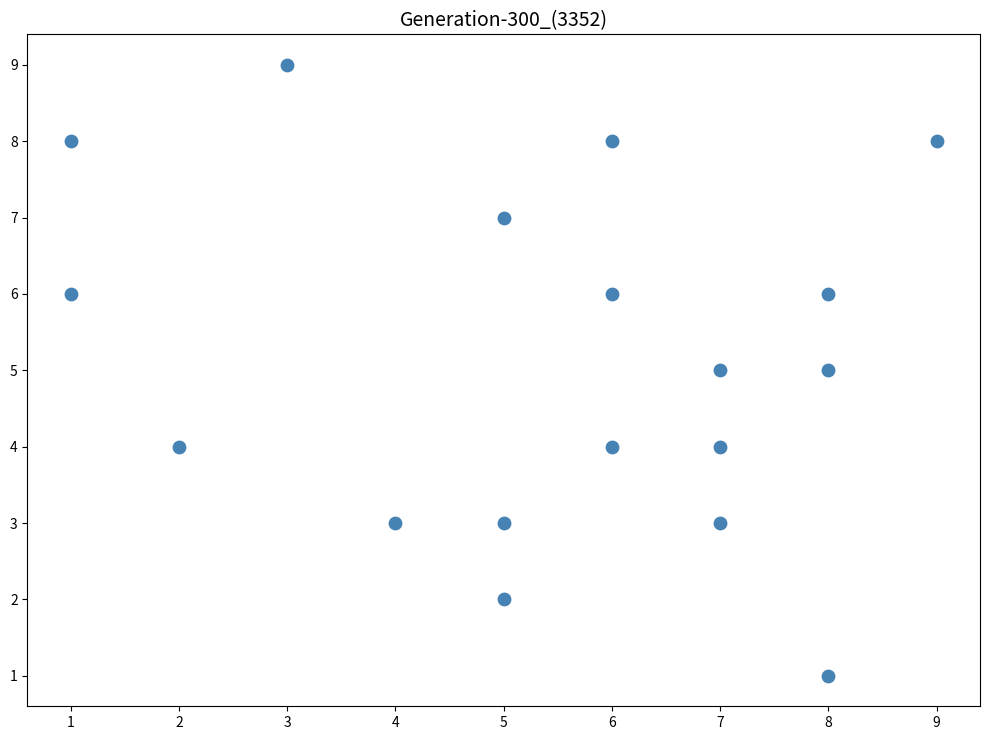

What is the range of Y values (max minus min)?

8